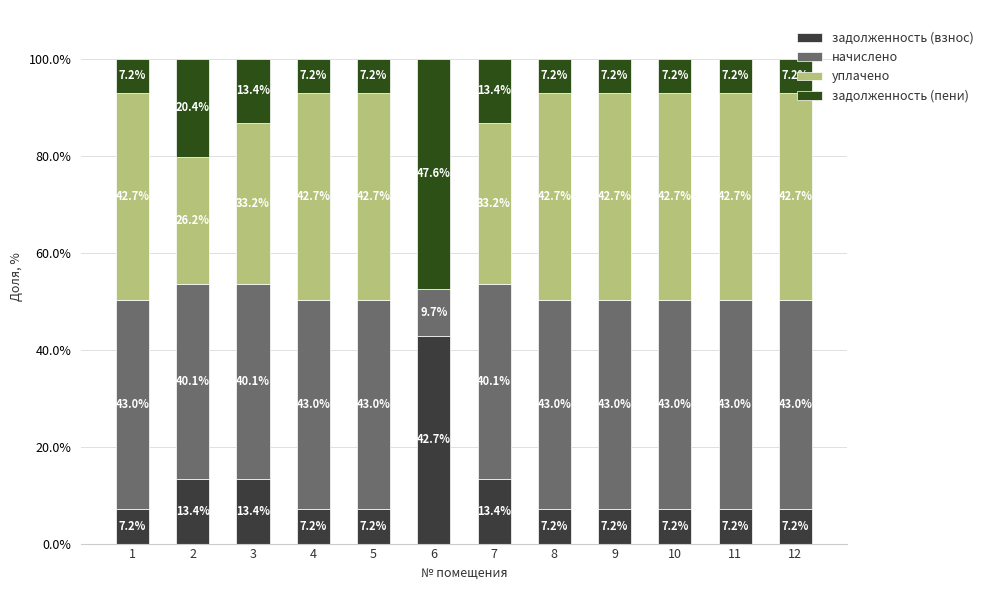

What value does the задолженность (взнос) series have at 5?

7.2